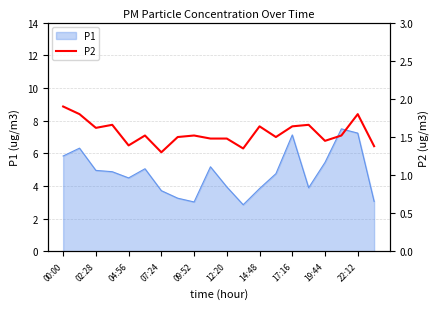

The P1 series shows 8.1 at 02:28. True or false?

False